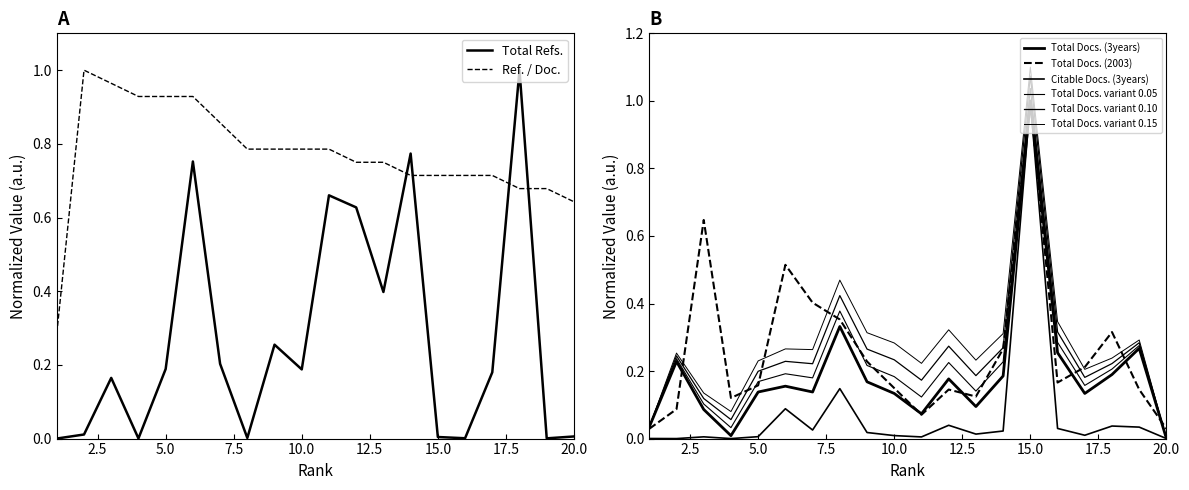

The value of Ref. / Doc. at 5 is 0.9. True or false?

True